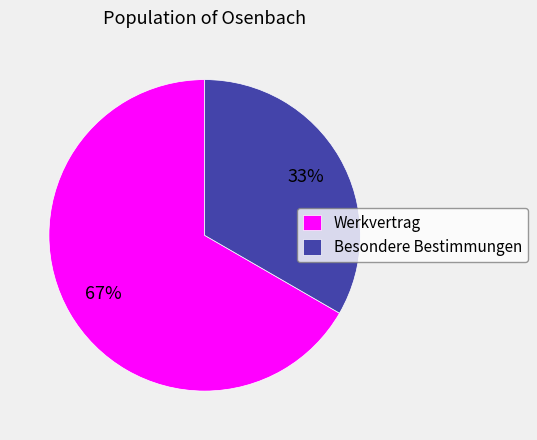

Count the number of slices in the pie.

2